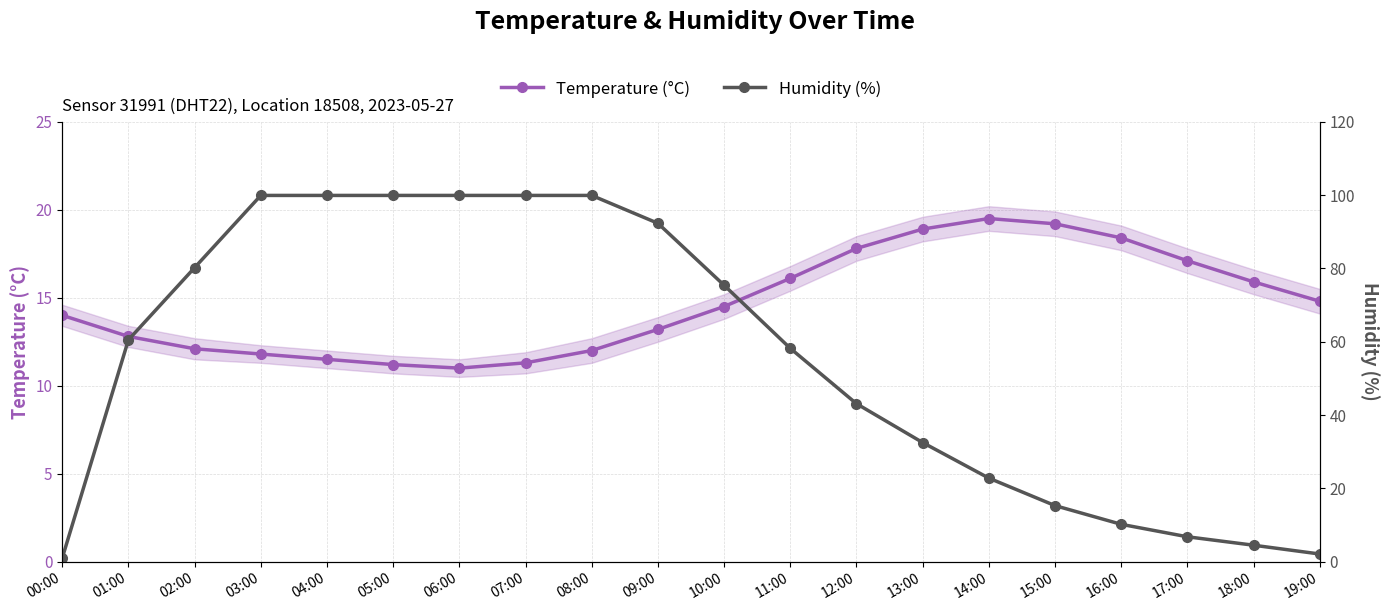

At which label does Humidity (%) reach its minimum?

00:00